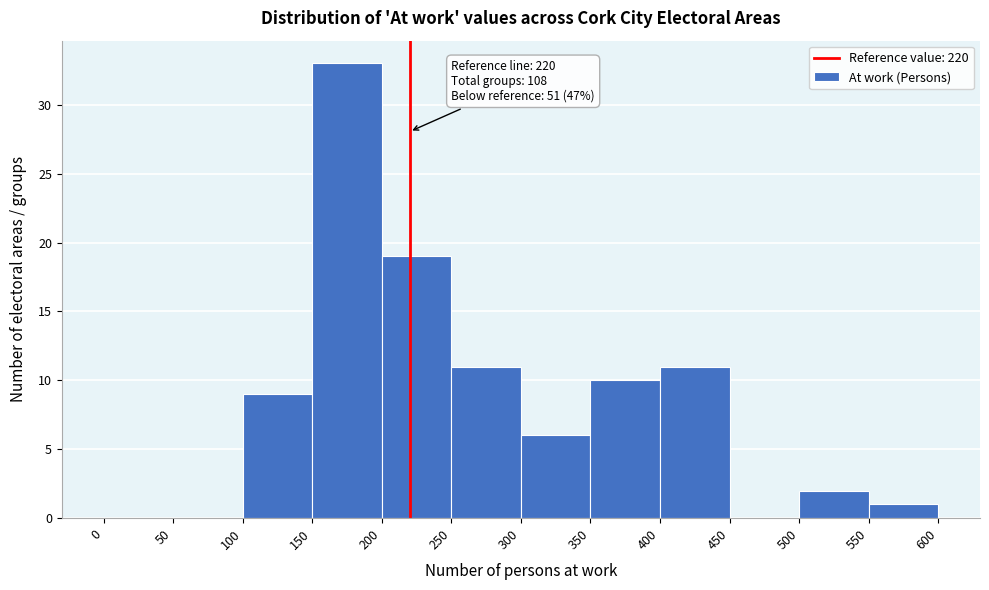

Over which range of the x-axis is the bar tallest?

150 to 200